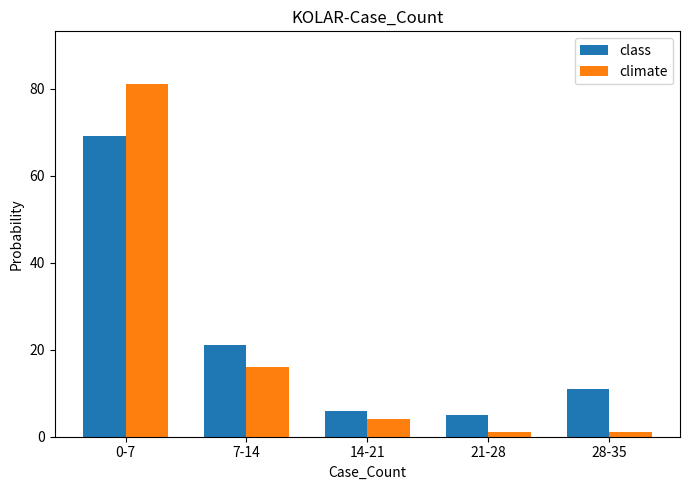

What is the smallest value displayed?

1